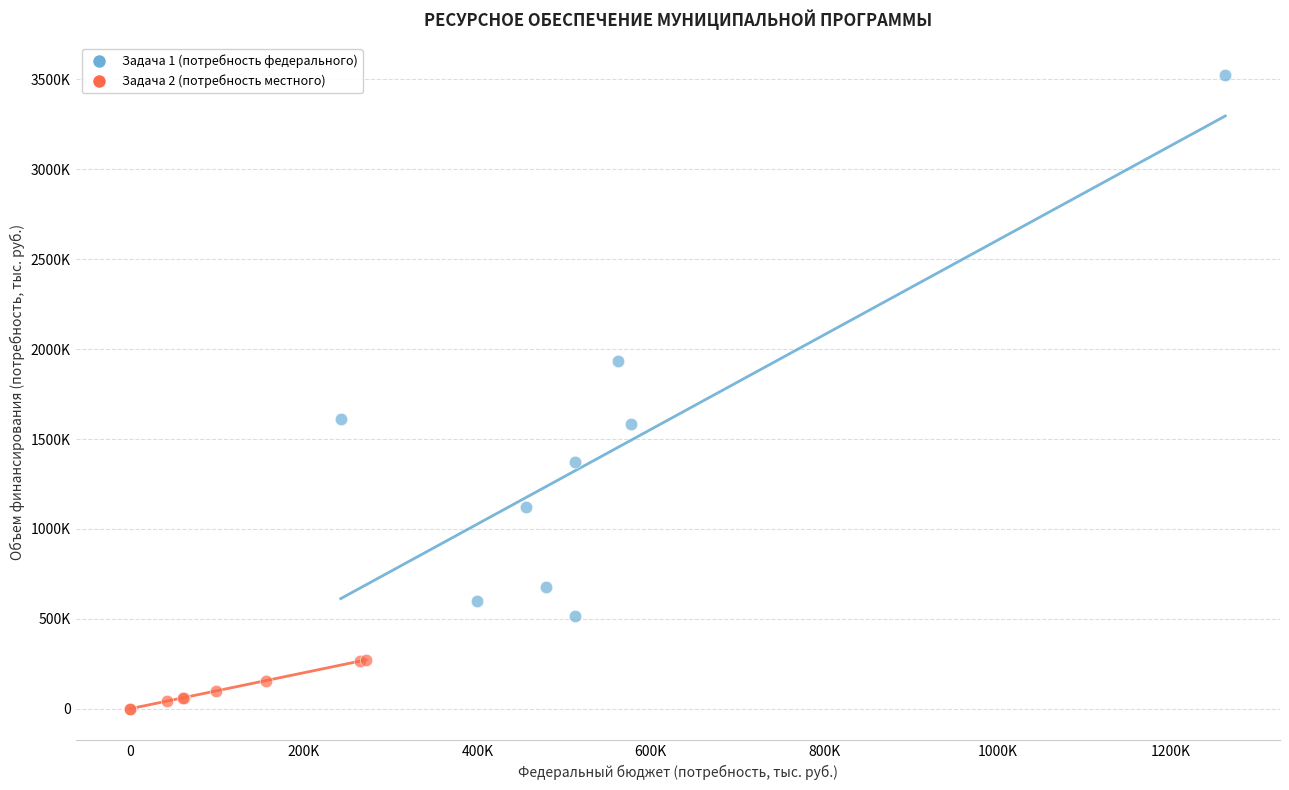

What are all the series names shown in the legend?

Задача 1 (потребность федерального), Задача 2 (потребность местного)